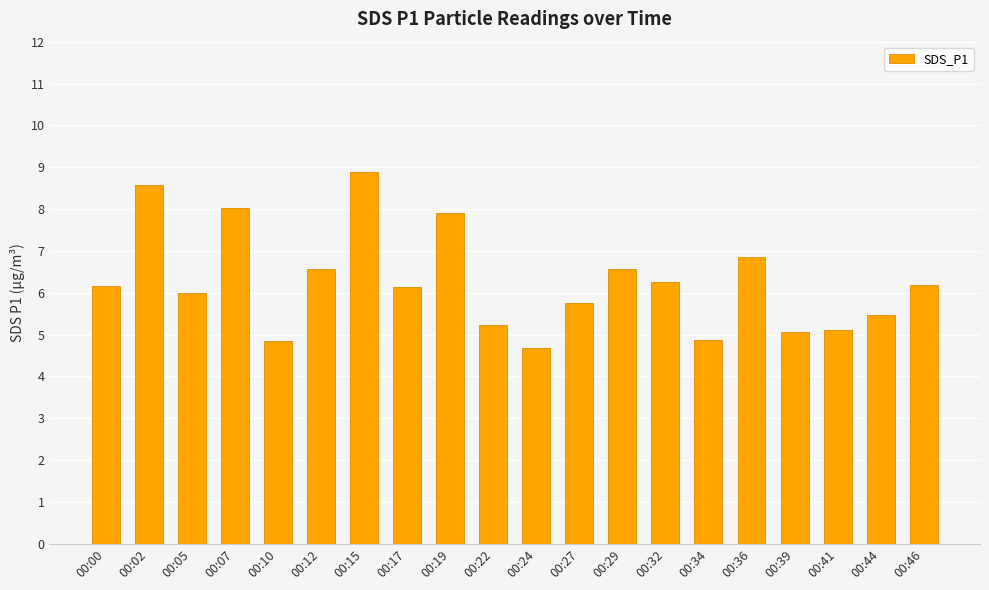

What is the ratio of the value at 00:17 to the value at 00:19?

0.8